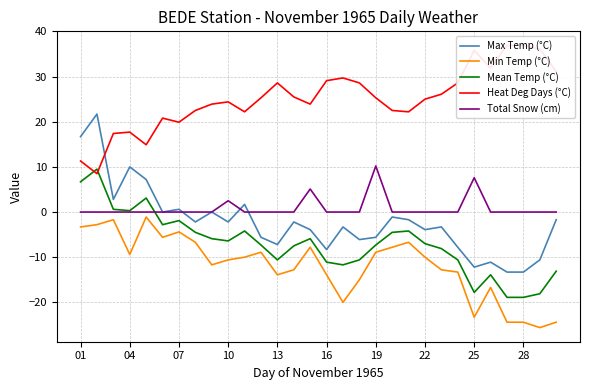

List the series in order of their peak value, lowest first.

Min Temp (°C), Mean Temp (°C), Total Snow (cm), Max Temp (°C), Heat Deg Days (°C)